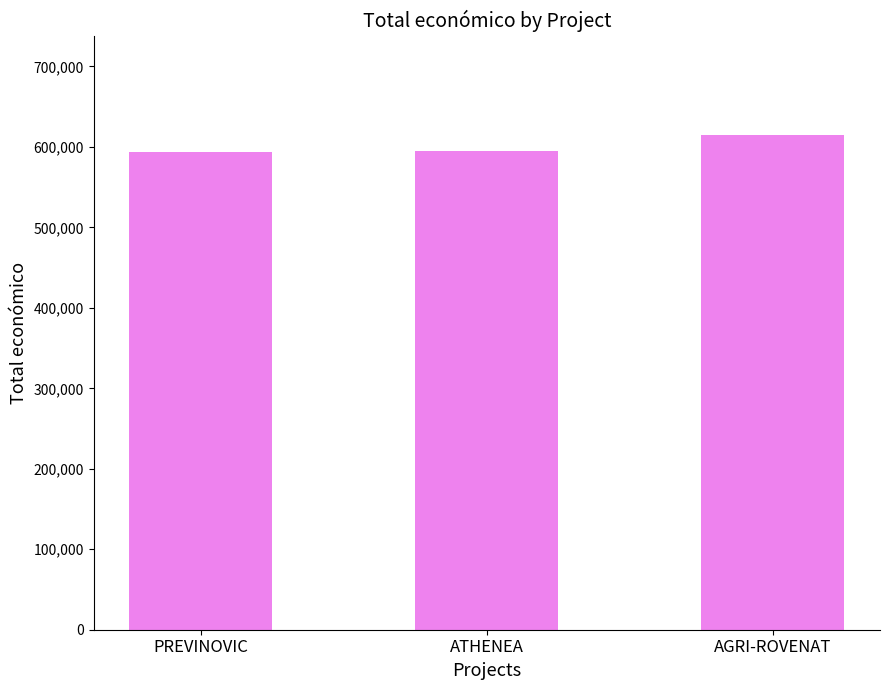

The chart shows a value of 201336 at AGRI-ROVENAT. True or false?

False